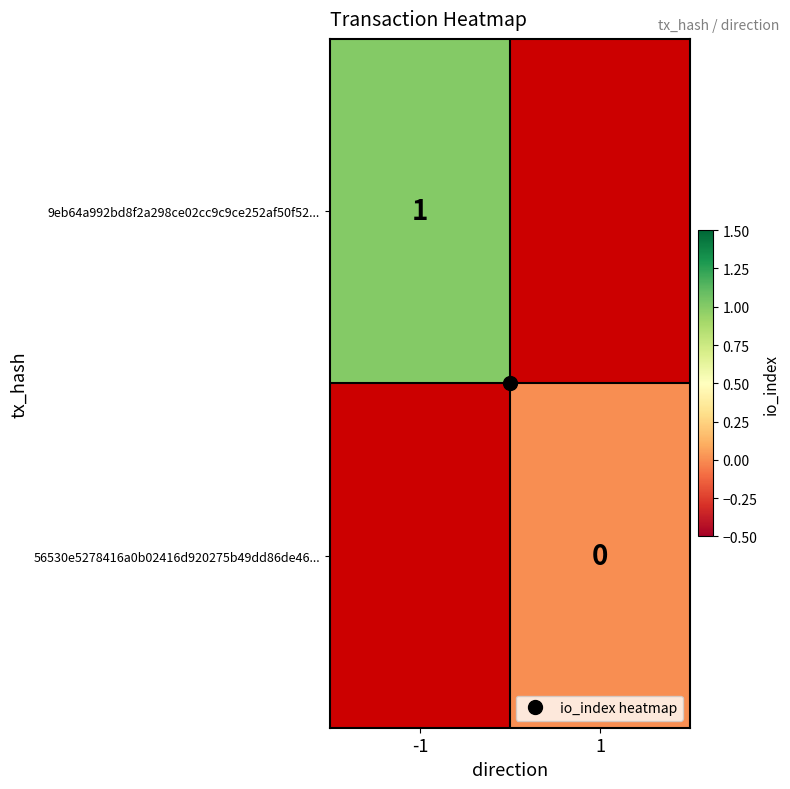

List the series in order of their overall mean, highest first.

9eb64a992bd8f2a298ce02cc9c9ce252af50f52..., 56530e5278416a0b02416d920275b49dd86de46...